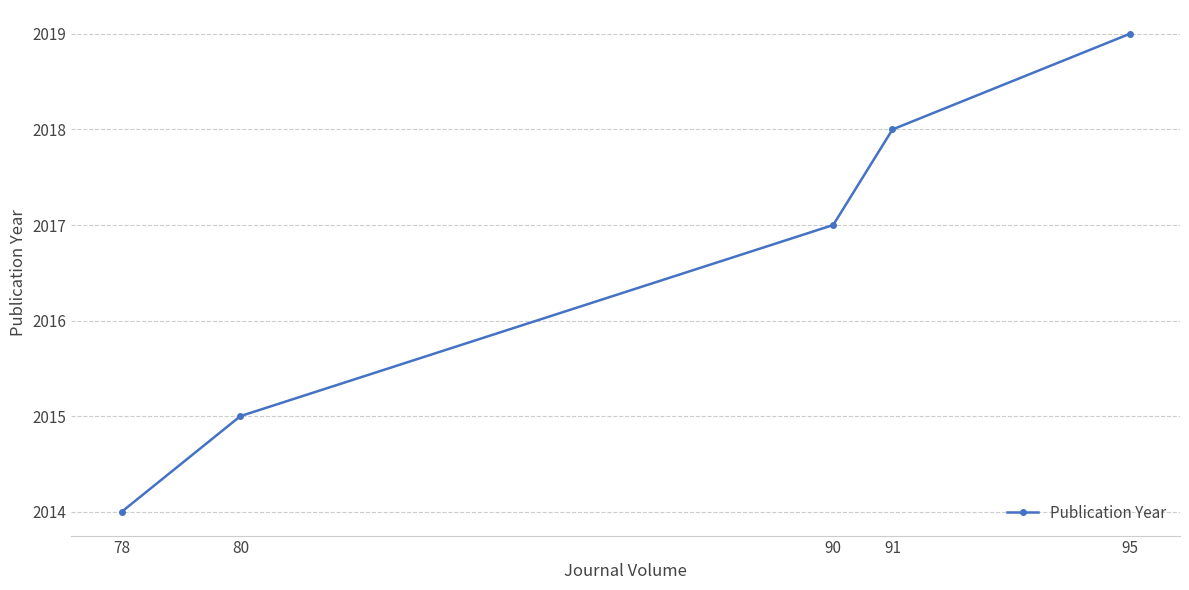

What is the difference between the maximum and minimum values?

5